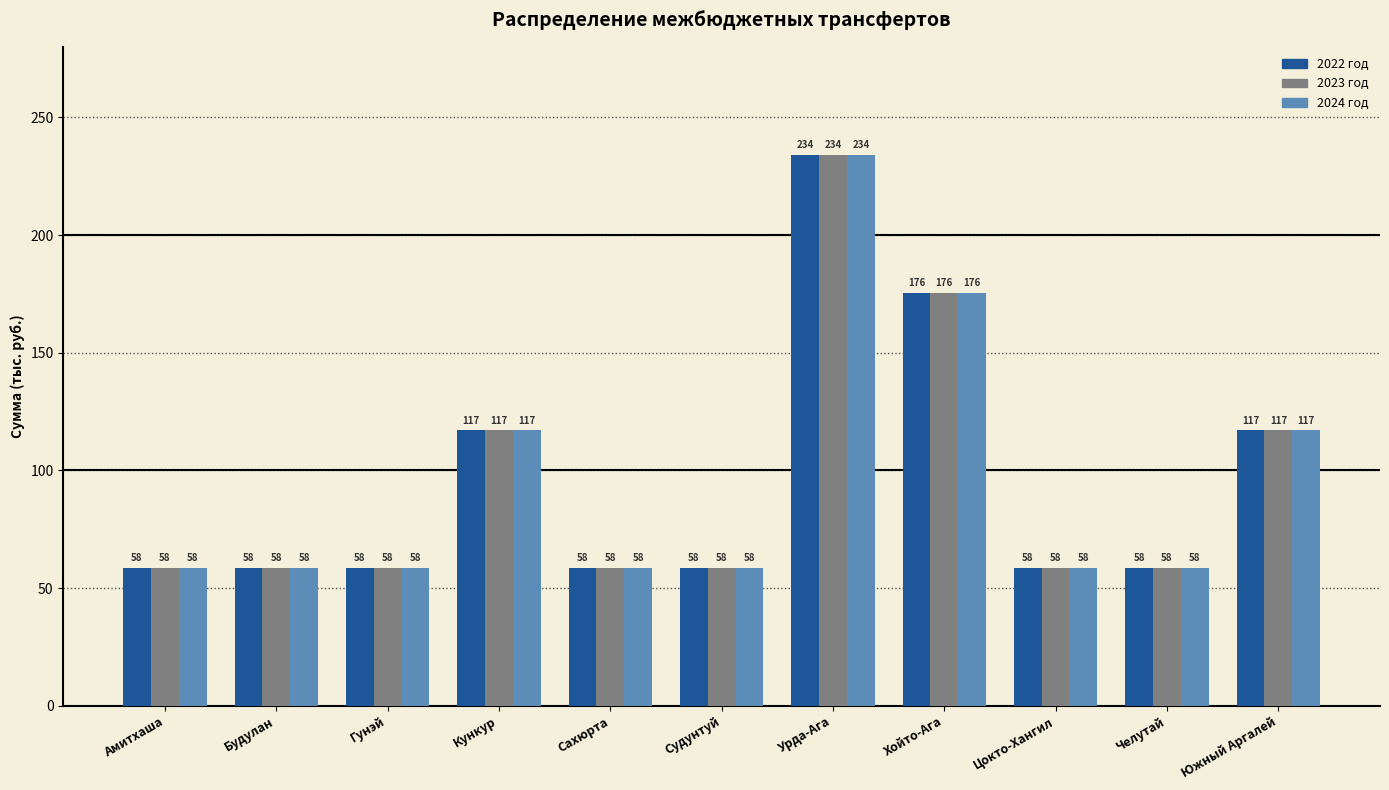

What is the label of the 10th bar from the left?

Челутай